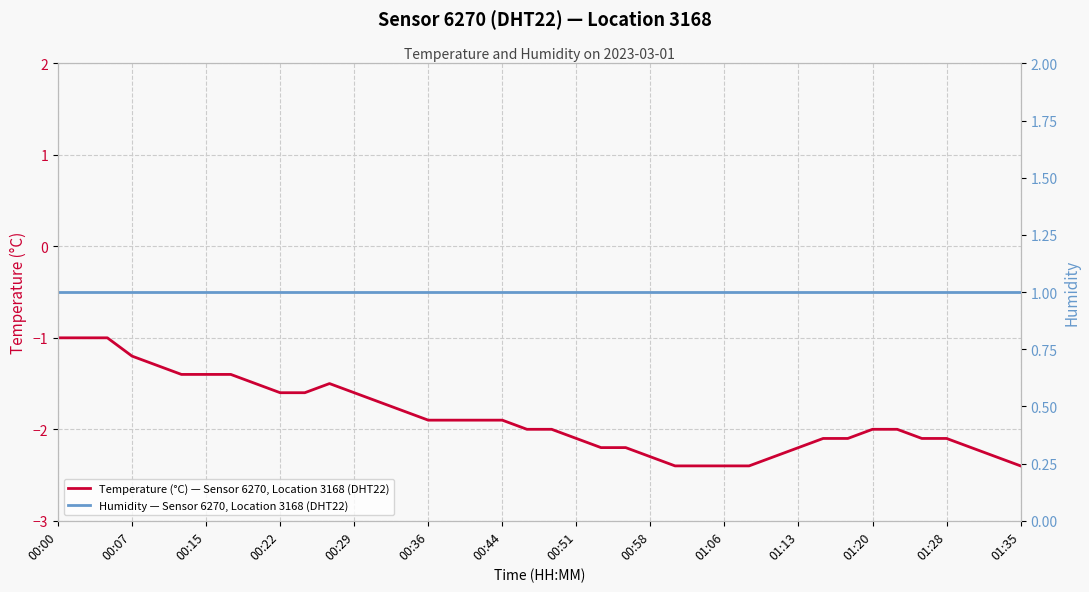

At which category is the sum across all series the highest?

00:00